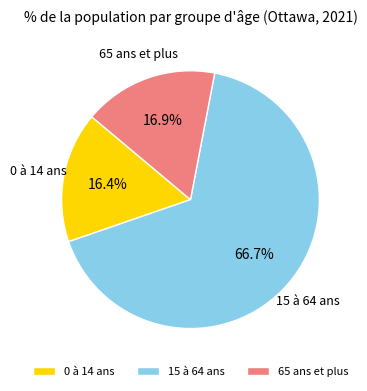

What is the majority slice?

15 à 64 ans